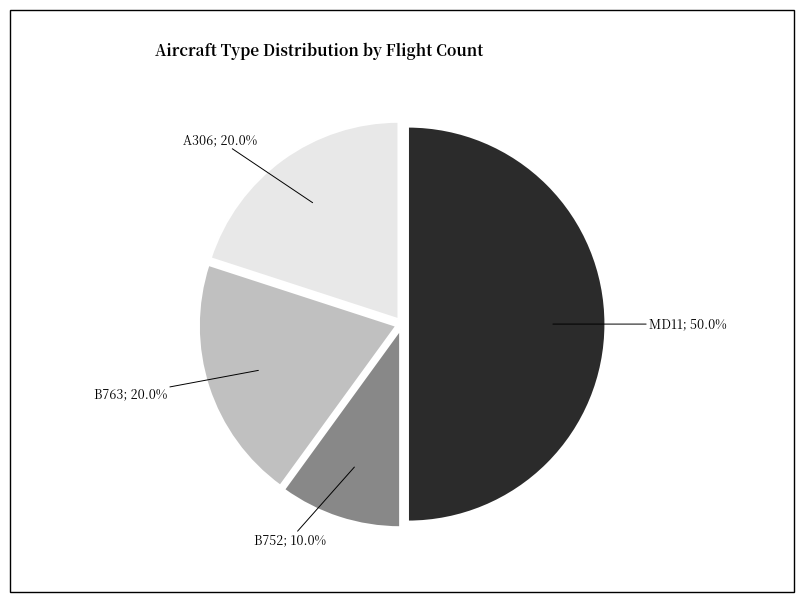

Which slice is the largest?

MD11